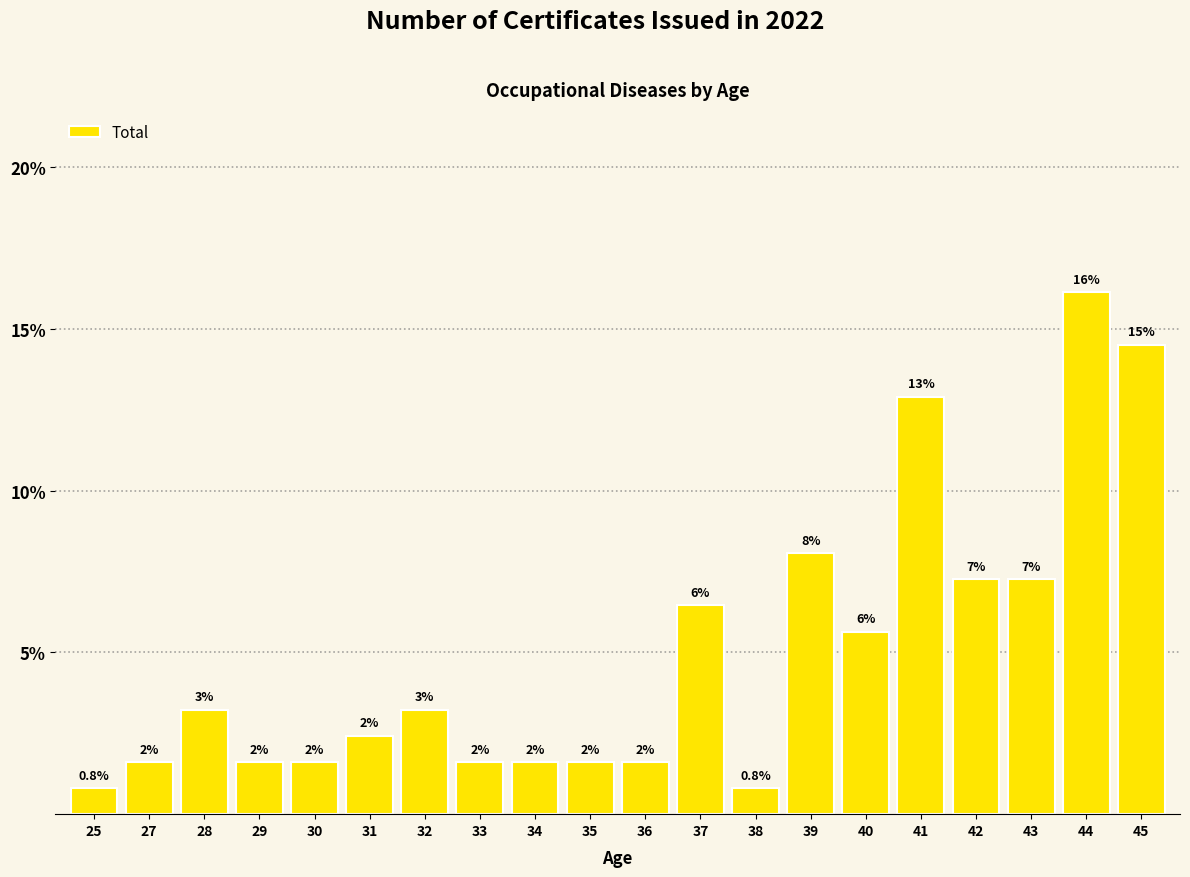

Are the bars horizontal?

No